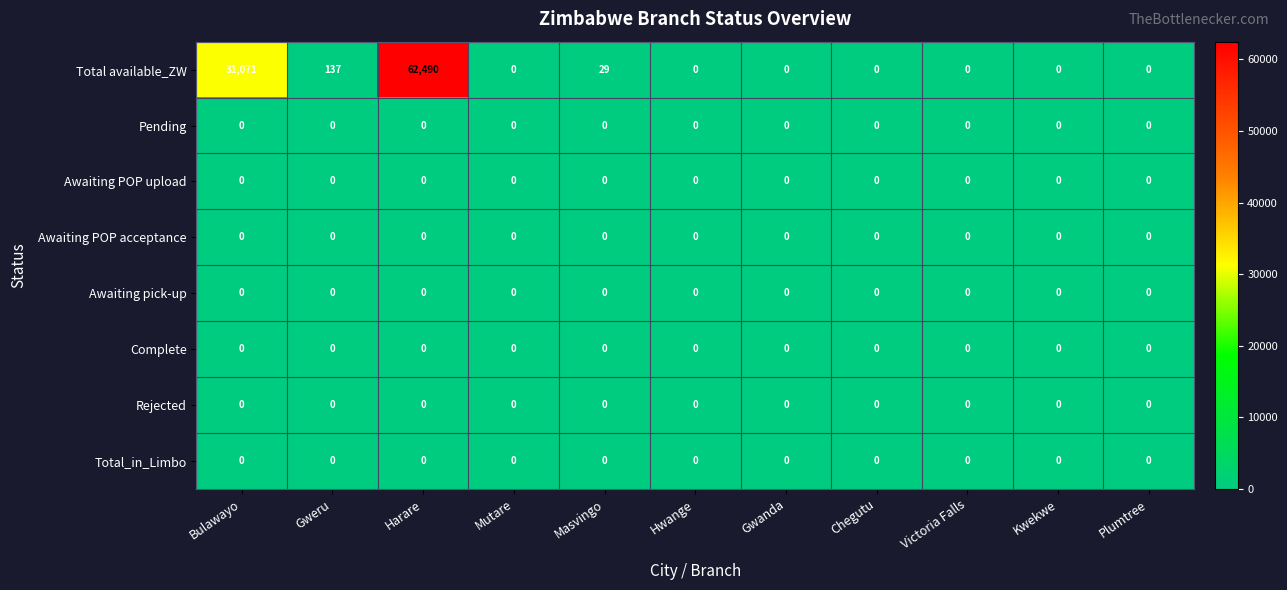

At which label does Total available_ZW reach its peak?

Harare